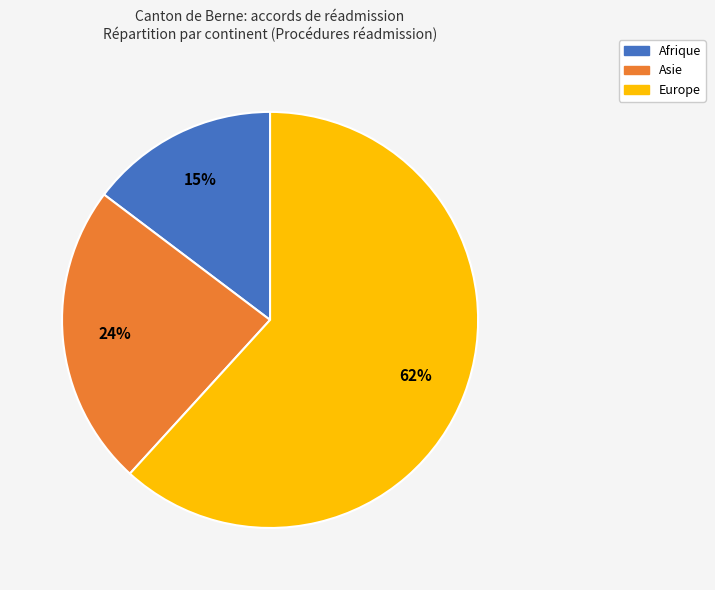

Does any single category account for the majority?

Yes